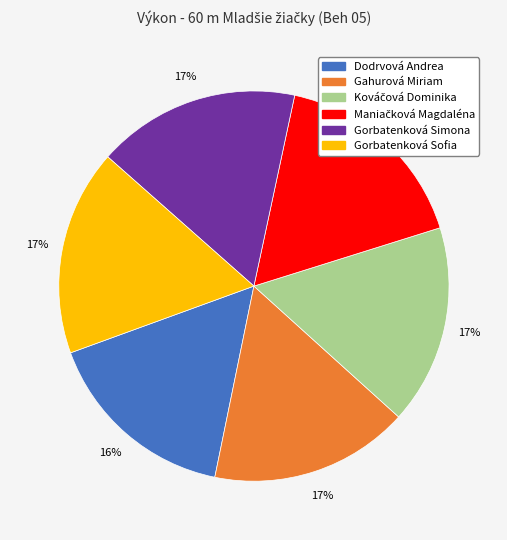

The Gorbatenková Sofia slice represents 9% of the pie. True or false?

False